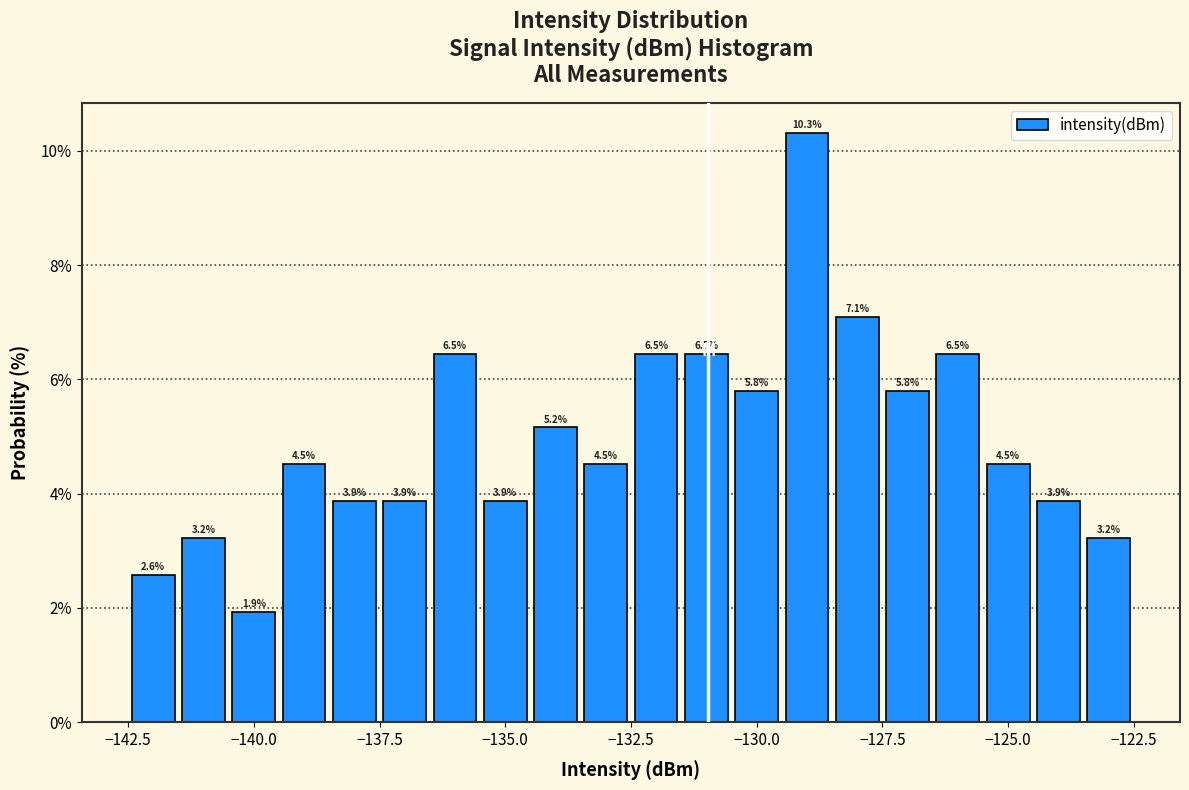

Around what value on the x-axis is the tallest bar? Give the approximate position of its centre, as read against the axis.

-129.0